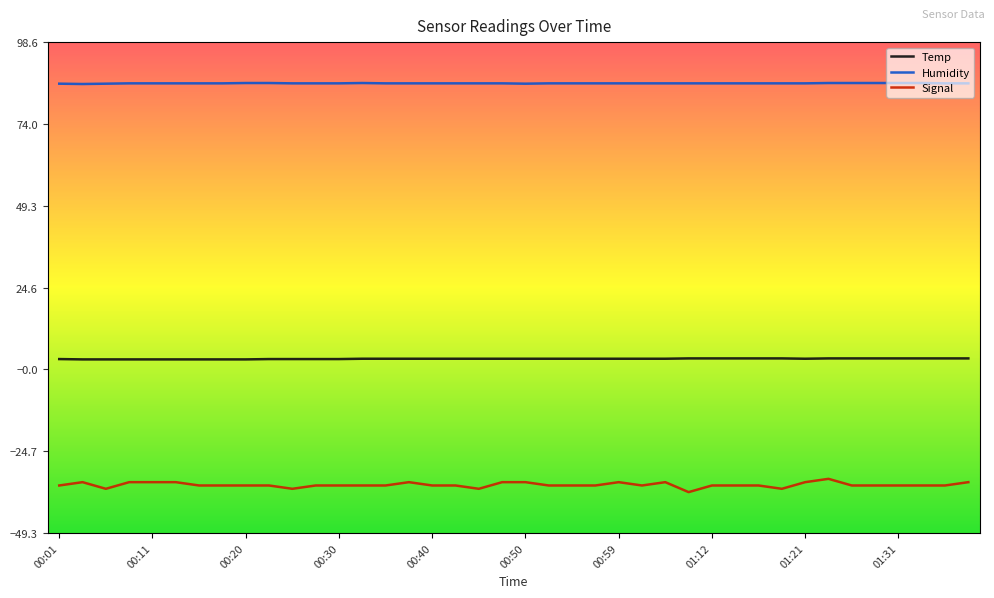

Which series has the largest total across all categories?

Humidity